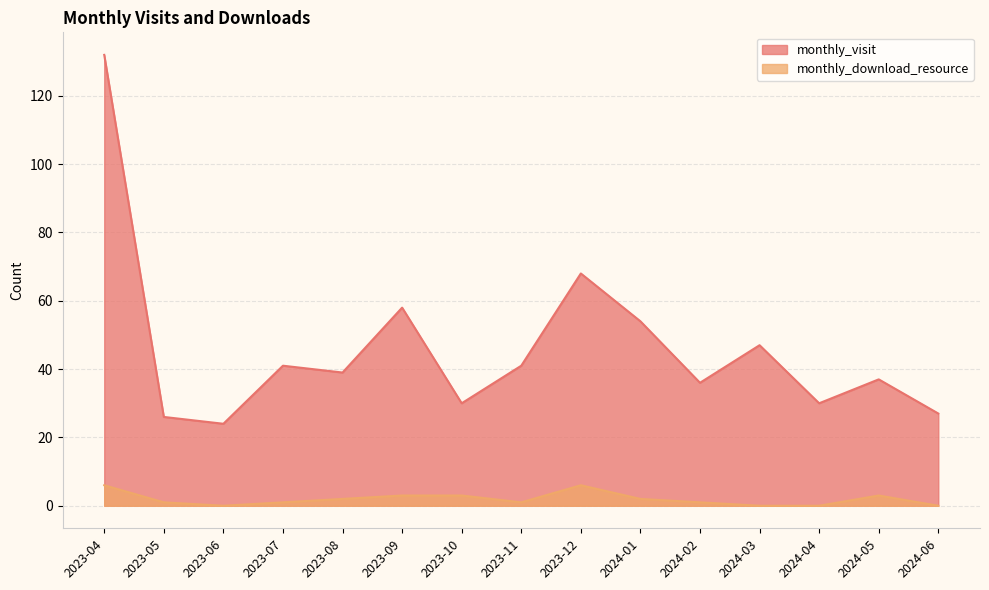

In monthly_download_resource, how many points are lower than both neighbors (excluding endpoints)?

2